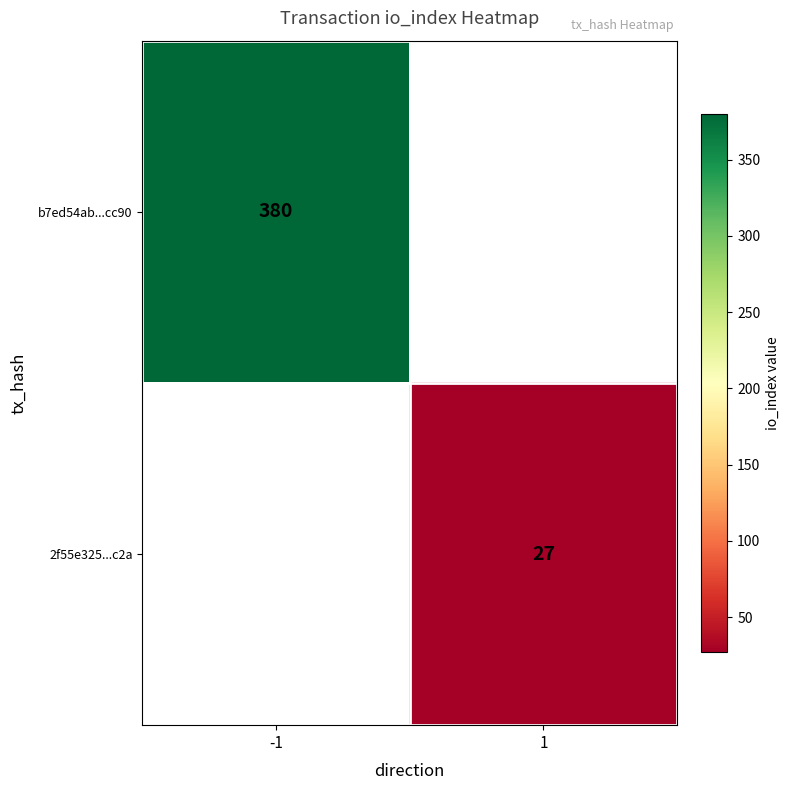

Is it true that 2f55e325...c2a equals 43 at 1?

False